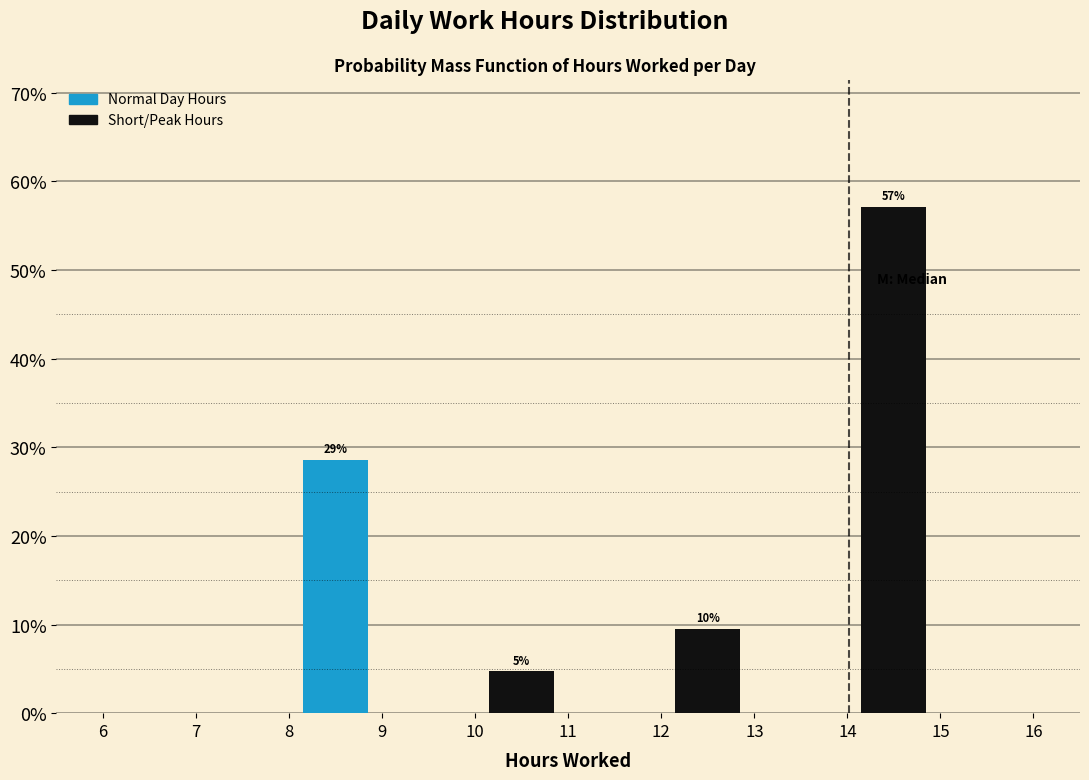

Over which range of the x-axis is the bar tallest?

14 to 15